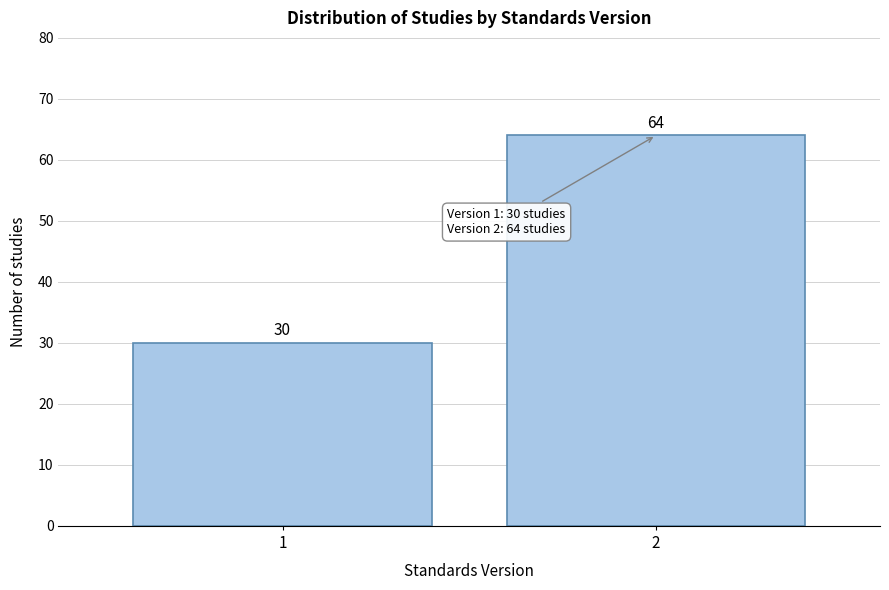

Reading left to right, transcribe all the data shown in this chart.

30	64